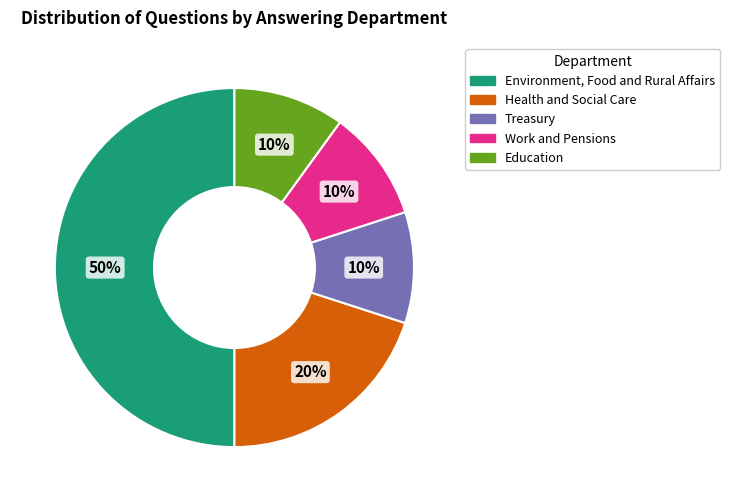

Is Treasury the majority of the pie?

No